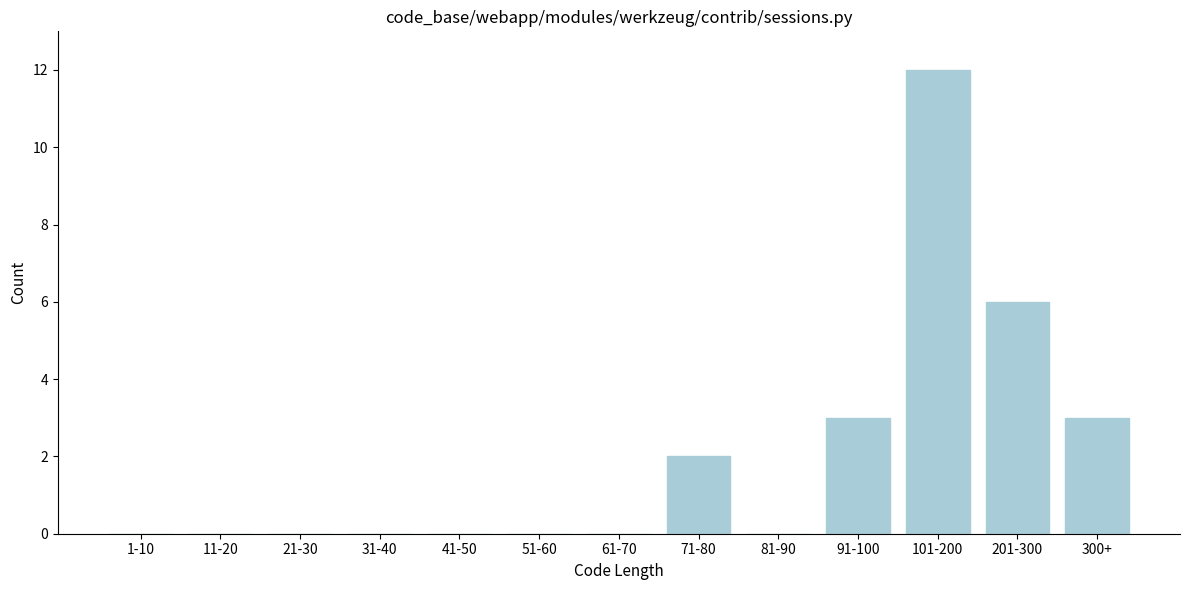

Reading left to right, extract all data points from this chart.

1-10=0	11-20=0	21-30=0	31-40=0	41-50=0	51-60=0	61-70=0	71-80=2	81-90=0	91-100=3	101-200=12	201-300=6	300+=3